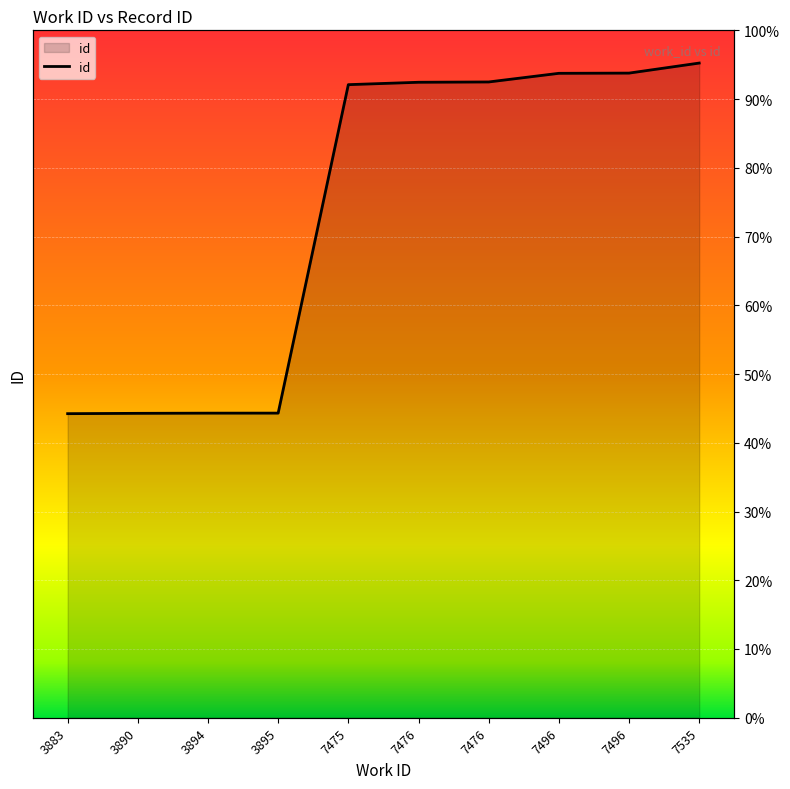

Reading left to right, list all the values displayed in this chart.

3883=44.2	3890=44.3	3894=44.3	3895=44.3	7475=92.1	7476=92.4	7476=92.5	7496=93.7	7496=93.8	7535=95.2